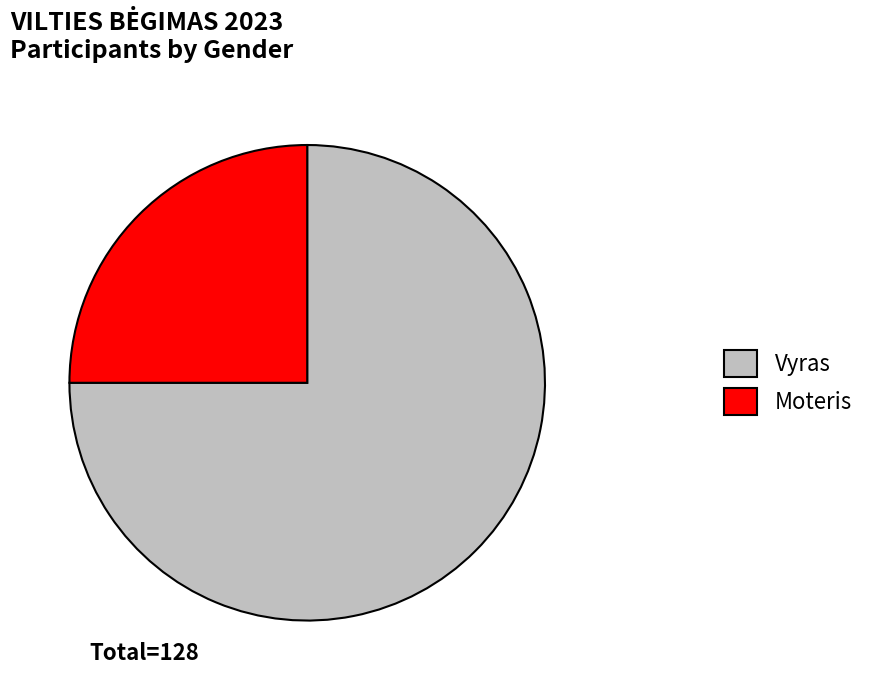

How many slices are in this pie chart?

2